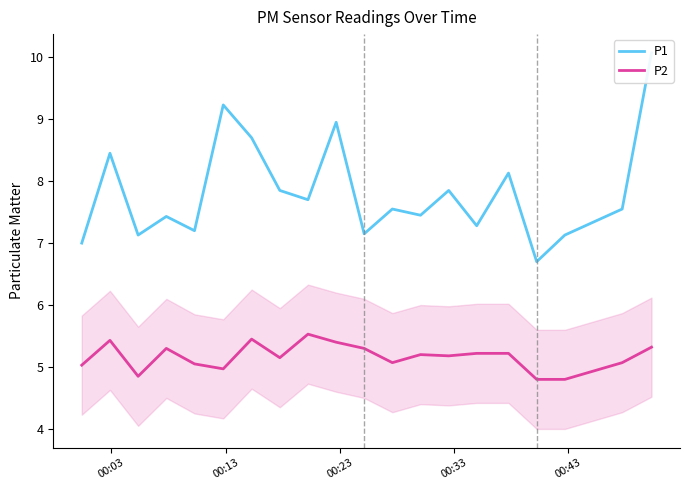

True or false: P1 and P2 cross at least once.

False